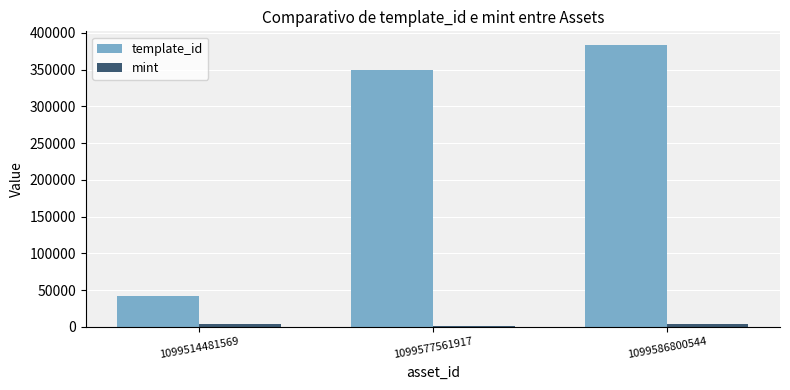

What are all the series names shown in the legend?

template_id, mint